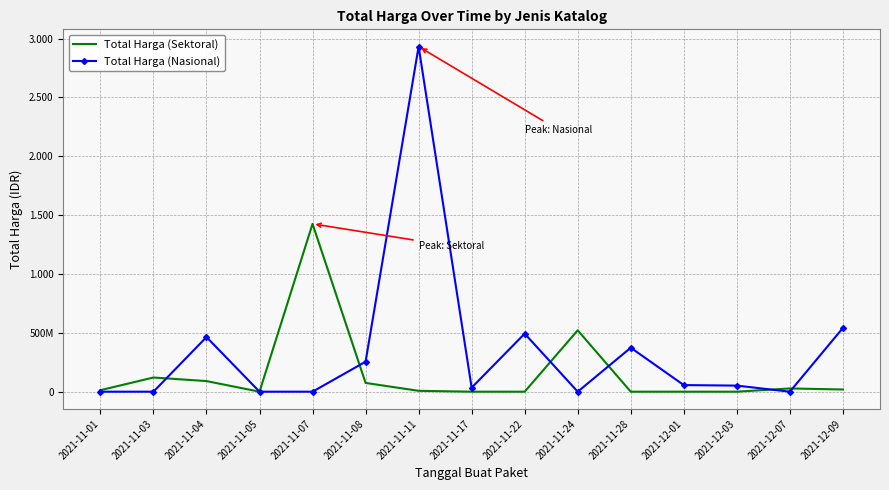

At which category is the sum across all series the highest?

2021-11-11